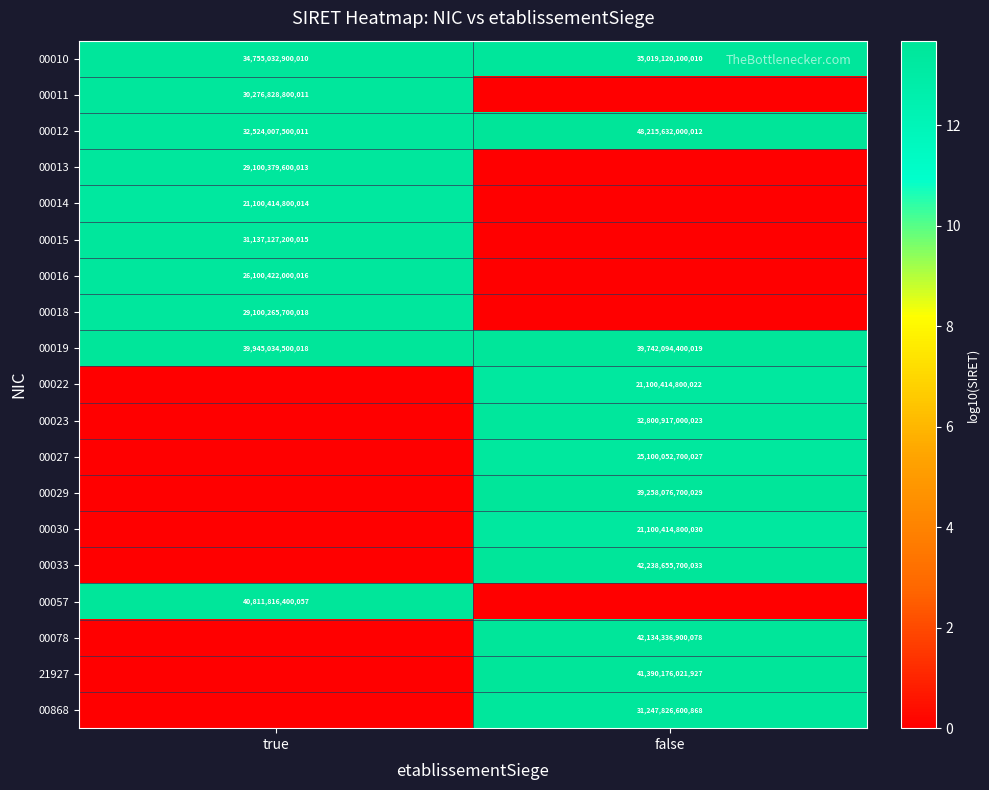

True or false: 00078 has a value of 42134336900078 at false.

True